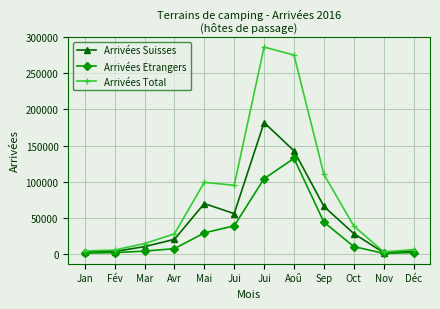

How many distinct data groups are displayed?

3